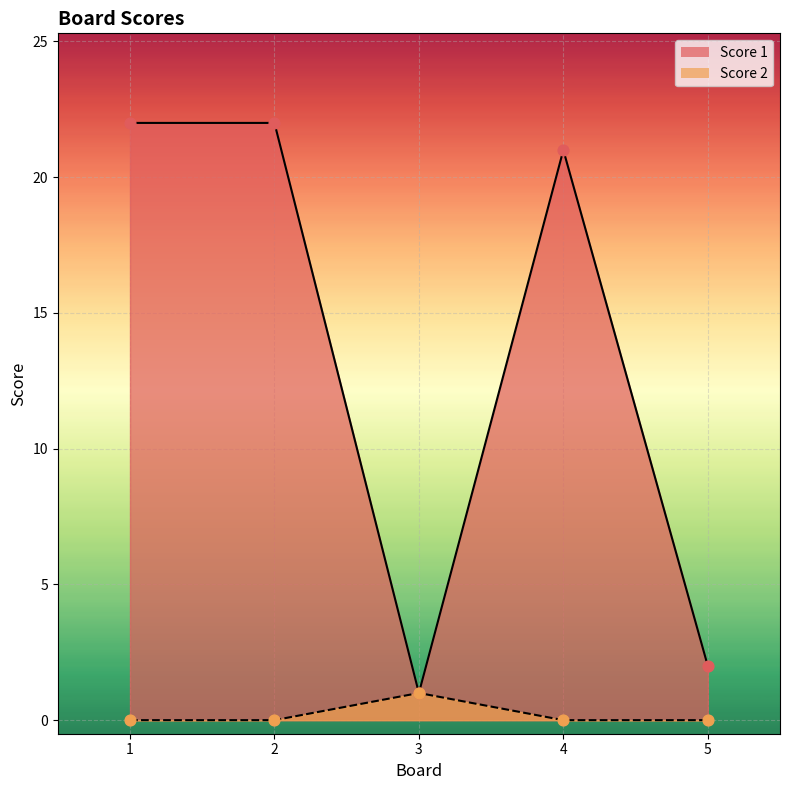

Is the value of Score 1 at 3 greater than the value of Score 2 at 5?

Yes